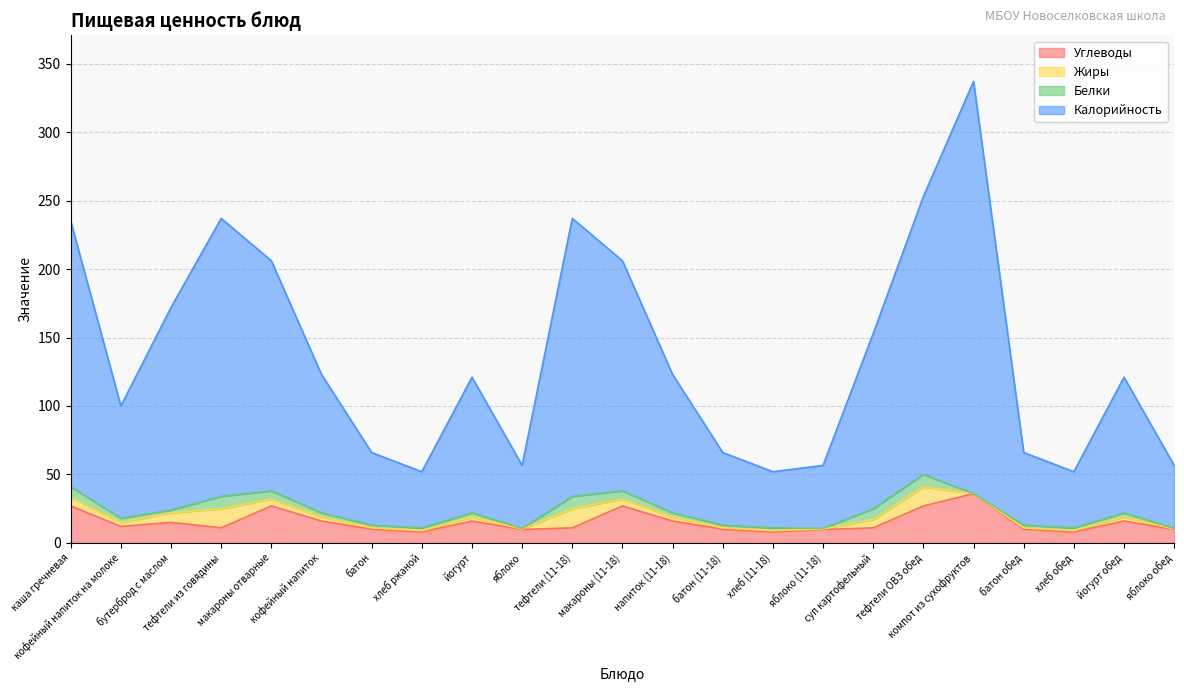

What is the maximum value for Углеводы?

36.0